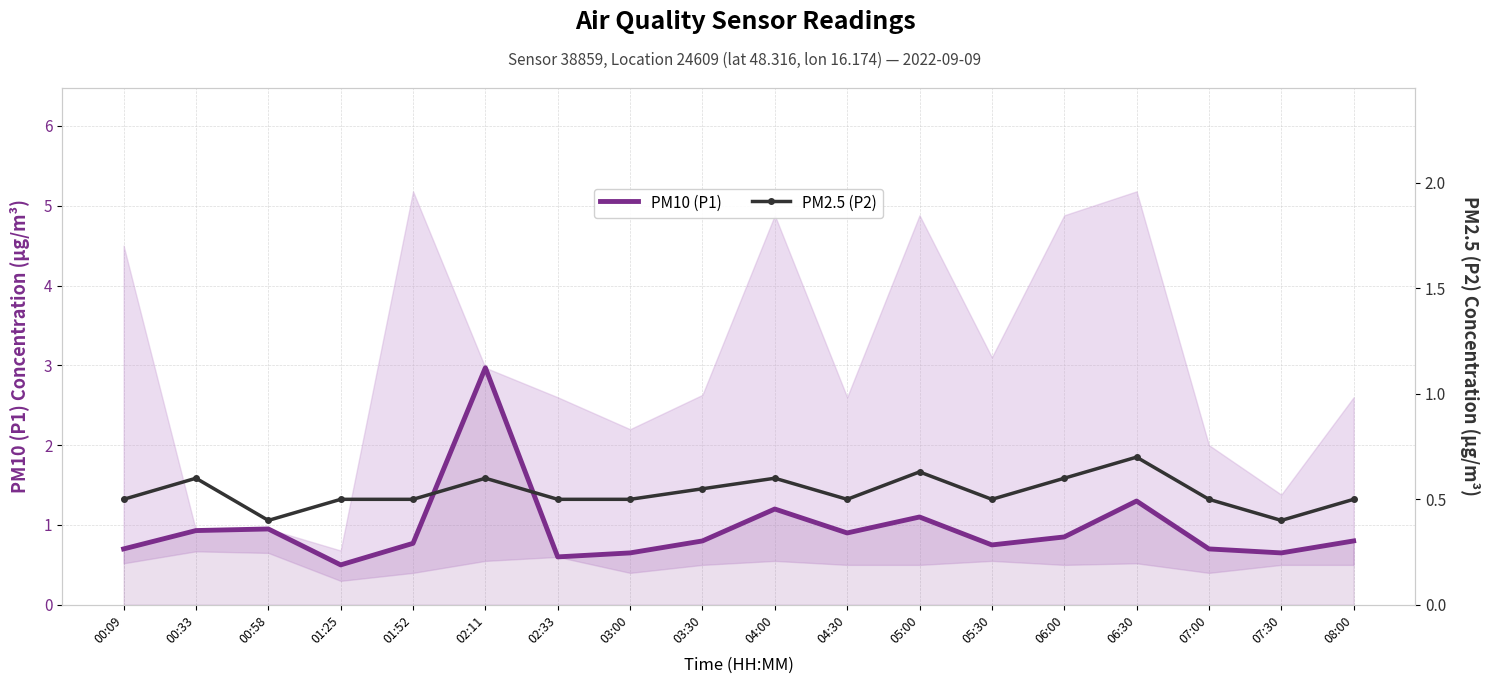

True or false: PM2.5 (P2) and PM10 (P1) cross at least once.

False